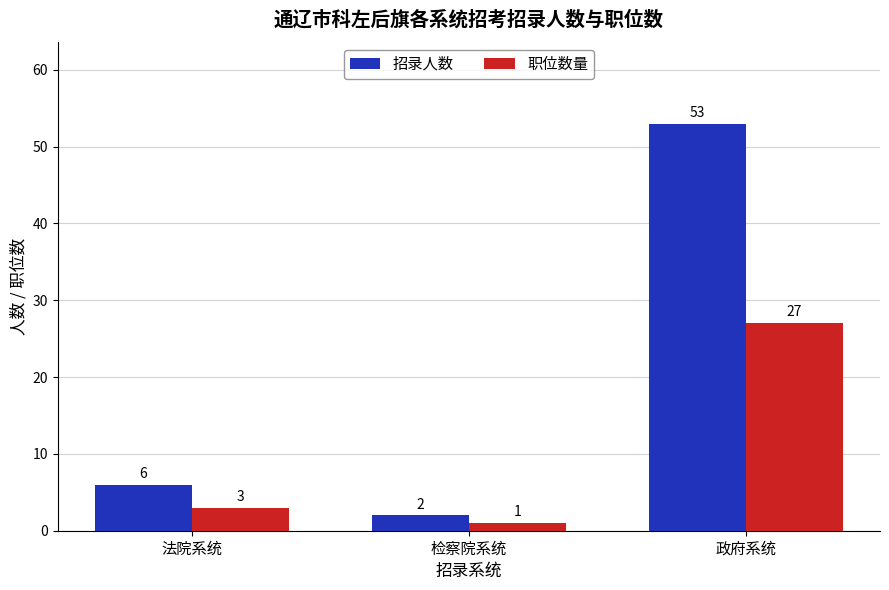

What is the sum of the 职位数量 values at 检察院系统 and 政府系统?

28